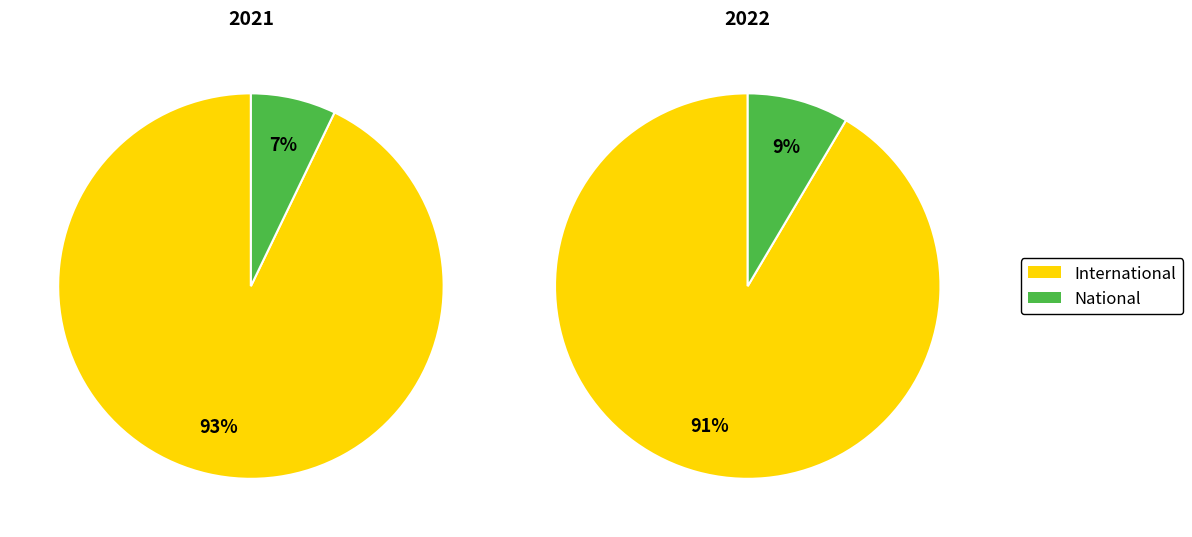

Is it true that National is 19% of the pie?

False